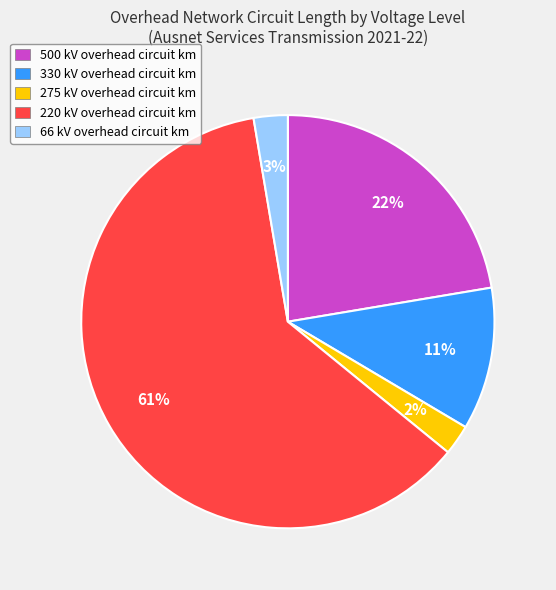

Do 275 kV overhead circuit km and 220 kV overhead circuit km together represent more than half of the pie?

Yes